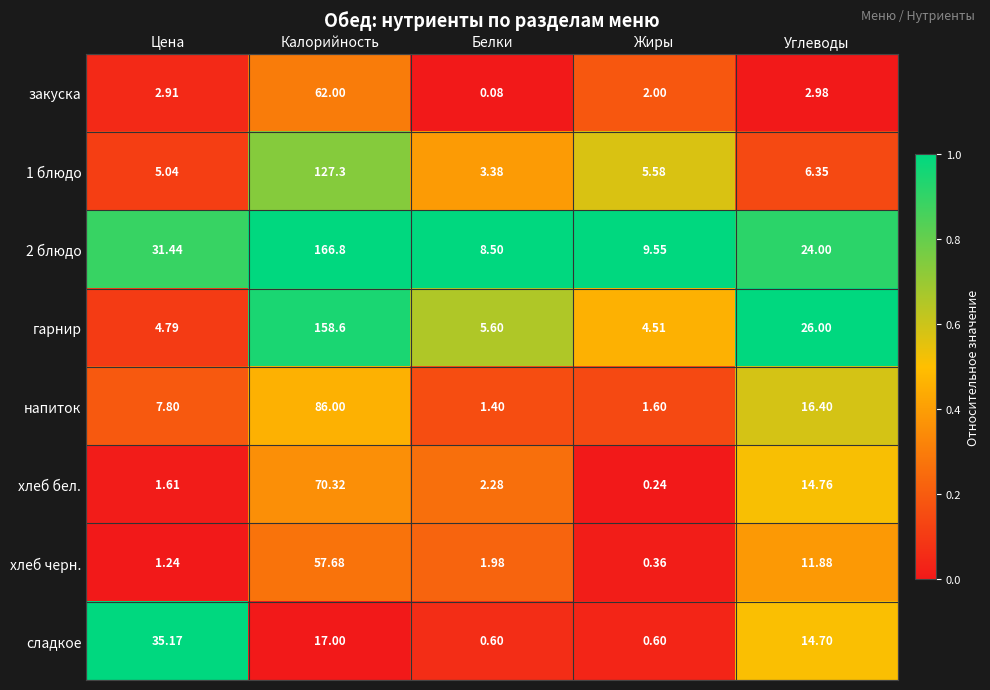

At which category does the chart reach its minimum across all series?

Белки